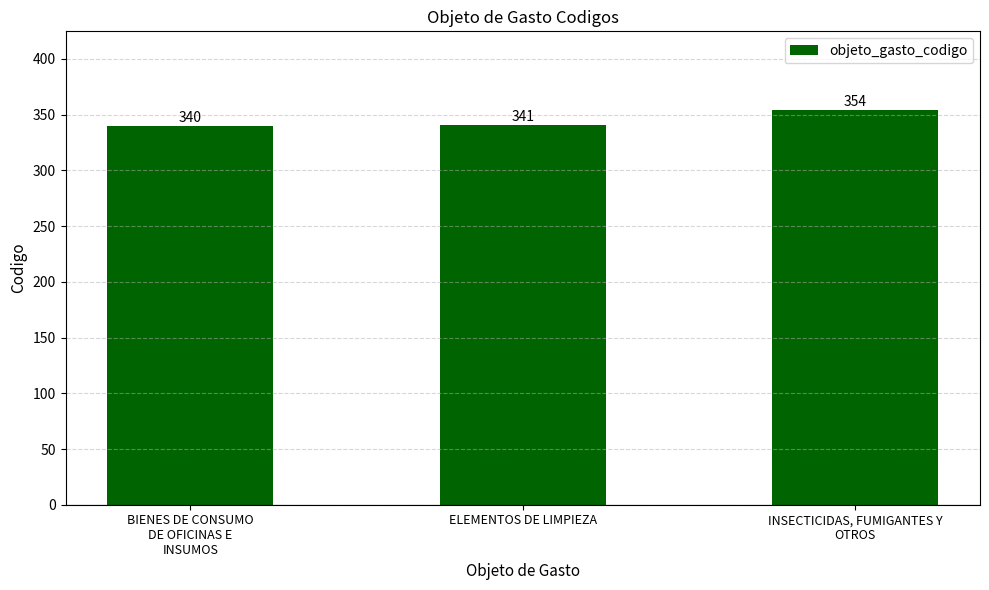

What is the label of the 2nd bar from the right?

ELEMENTOS DE LIMPIEZA